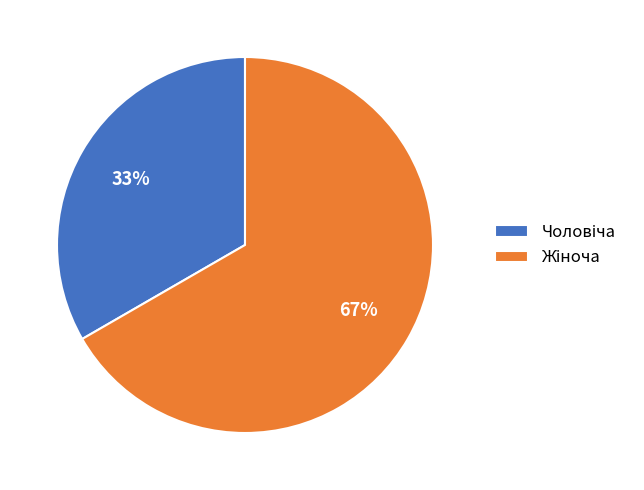

To the nearest percent, what is the average slice percentage?

50%